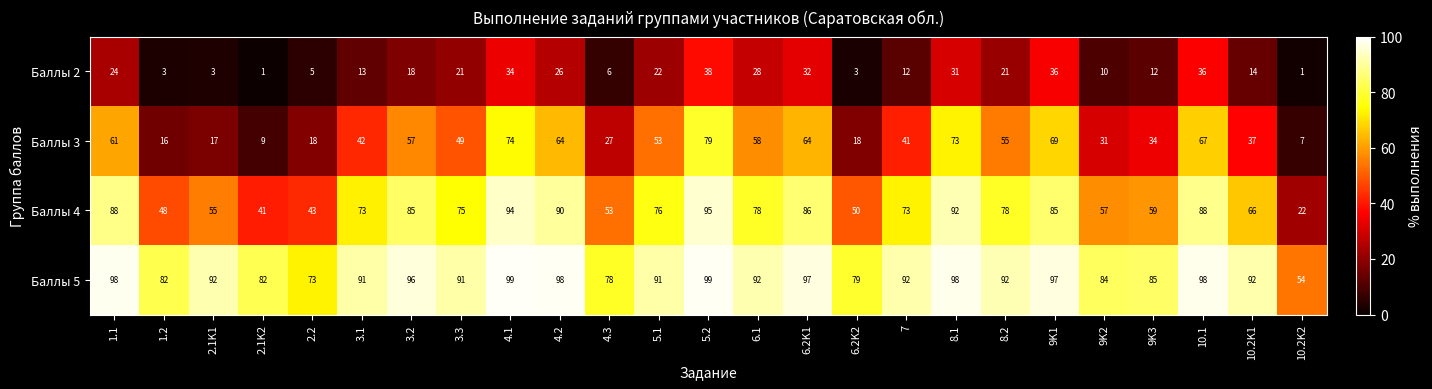

Which series has the largest range (max minus min)?

Баллы 4